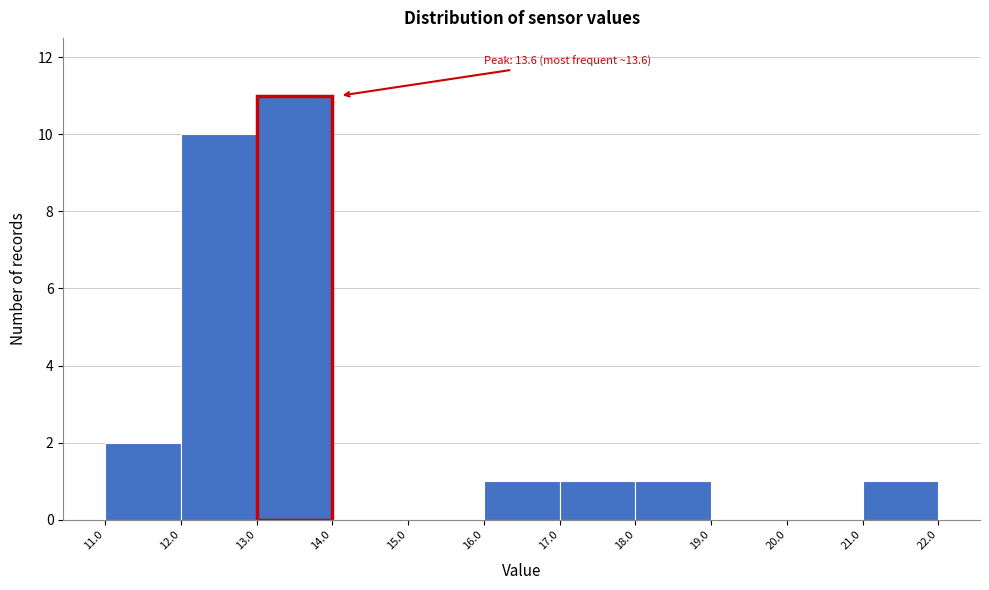

Over which range of the x-axis is the bar tallest?

13.0 to 14.0